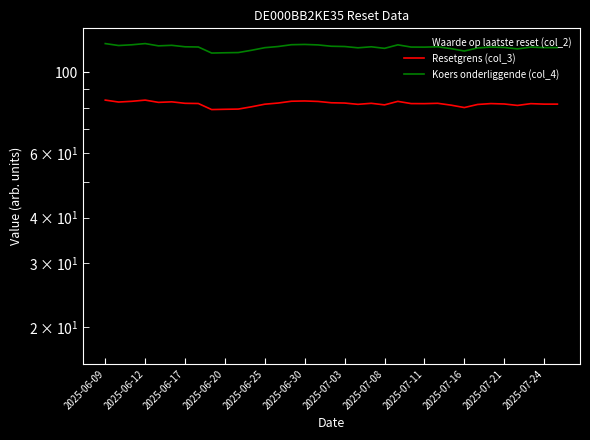

Which series has the largest total across all categories?

Koers onderliggende (col_4)